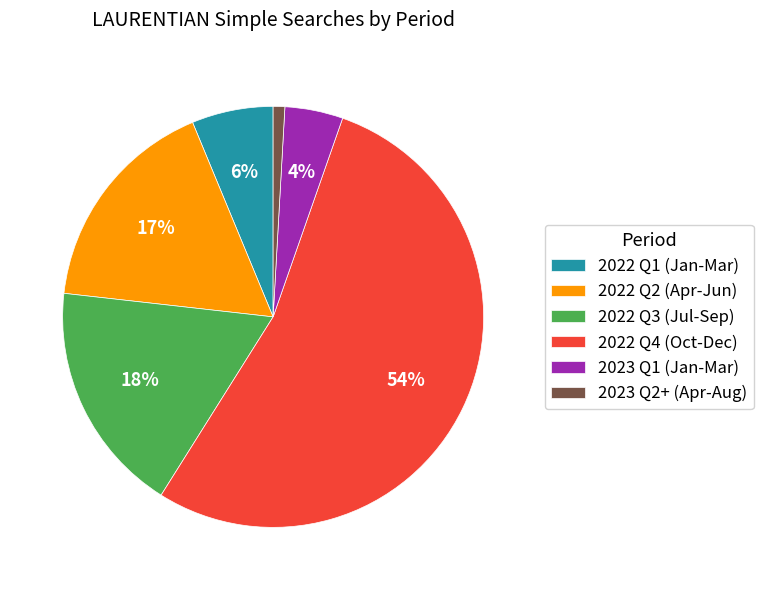

Is the sum of 2022 Q4 (Oct-Dec) and 2023 Q2+ (Apr-Aug) greater than half?

Yes